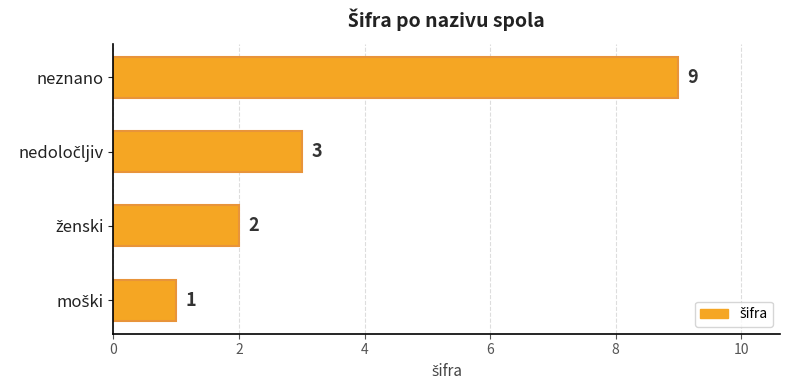

Count the number of data series in this chart.

1